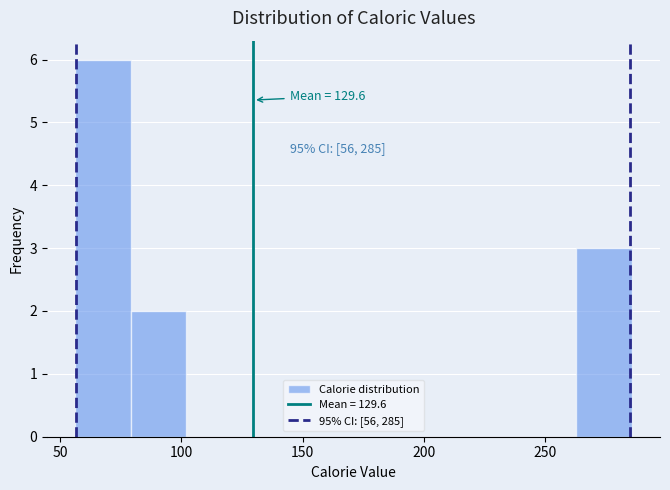

Which range on the x-axis has the tallest bar?

56 to 79